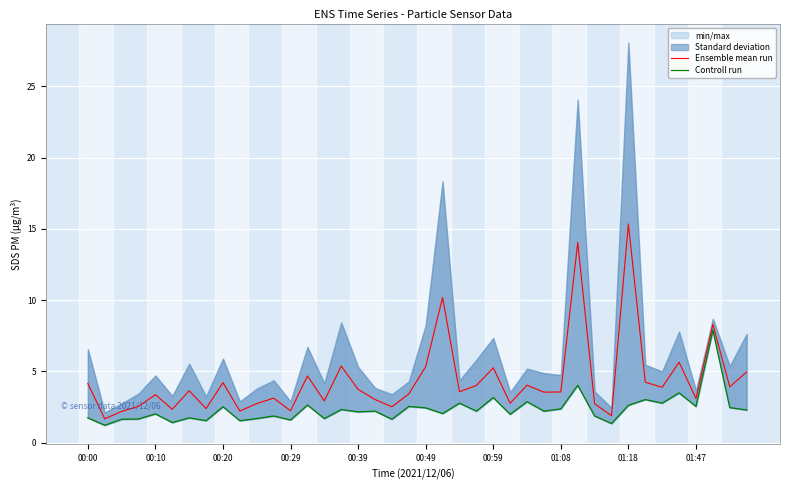

The Ensemble mean run series shows 3.6 at 01:08. True or false?

True